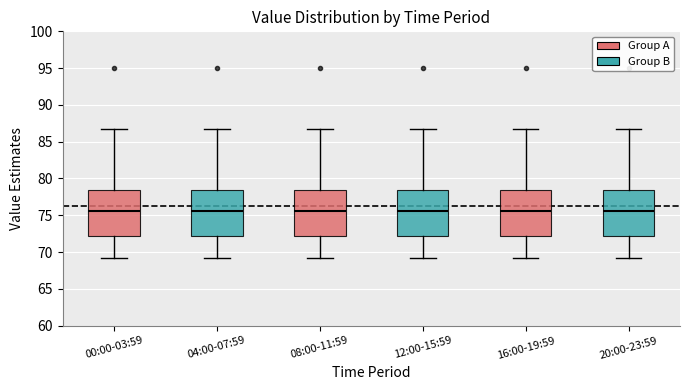

Where does the lower whisker of the box for 04:00-07:59 end on the y-axis? The values are not printed on the chart, so give them approximately, as read against the axis.

69.0